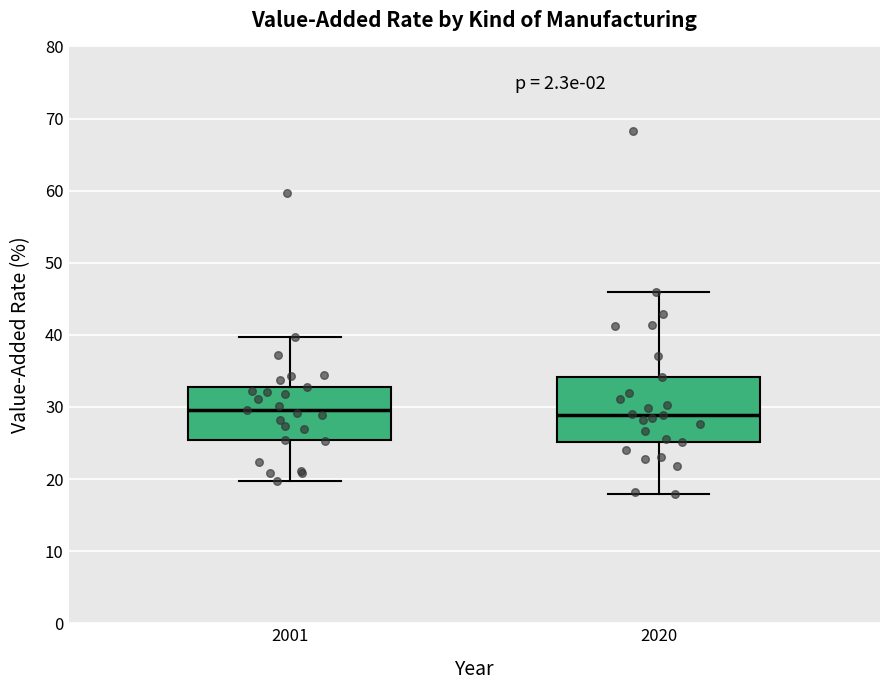

Reading left to right, transcribe this box plot: for each box, give where its median line is, the range the box spans, and where its two whiskers end, as read against the y-axis. The values are not printed on the chart, so give them approximately, as read against the axis.

2001: median 30, box 25 to 33, whiskers 20 to 40
2020: median 29, box 25 to 34, whiskers 18 to 46